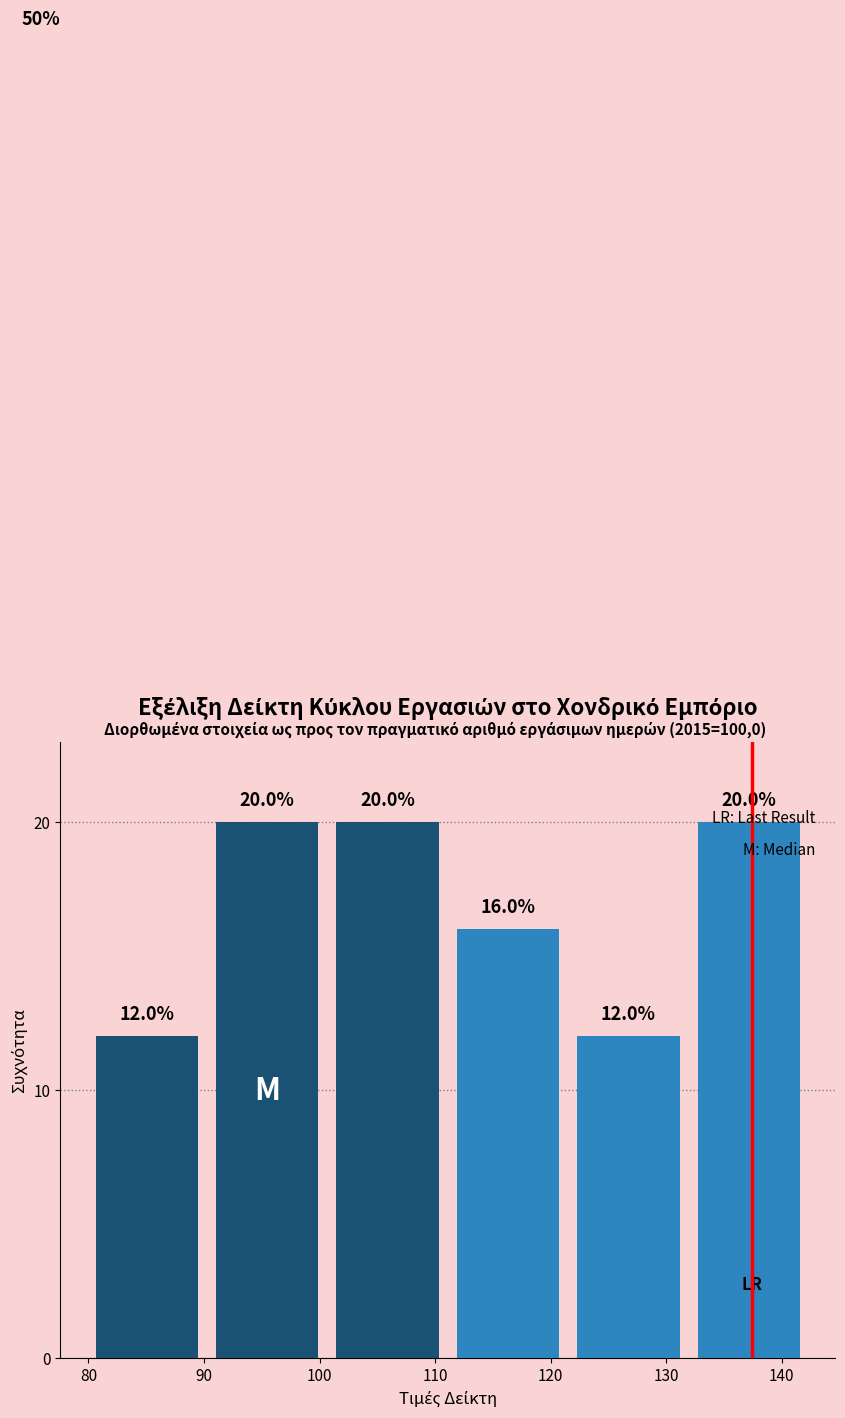

How tall is the bar that spans 101 to 111 on the x-axis? The bar edges are not printed on the chart, so give them approximately, as read against the axis.

20.0